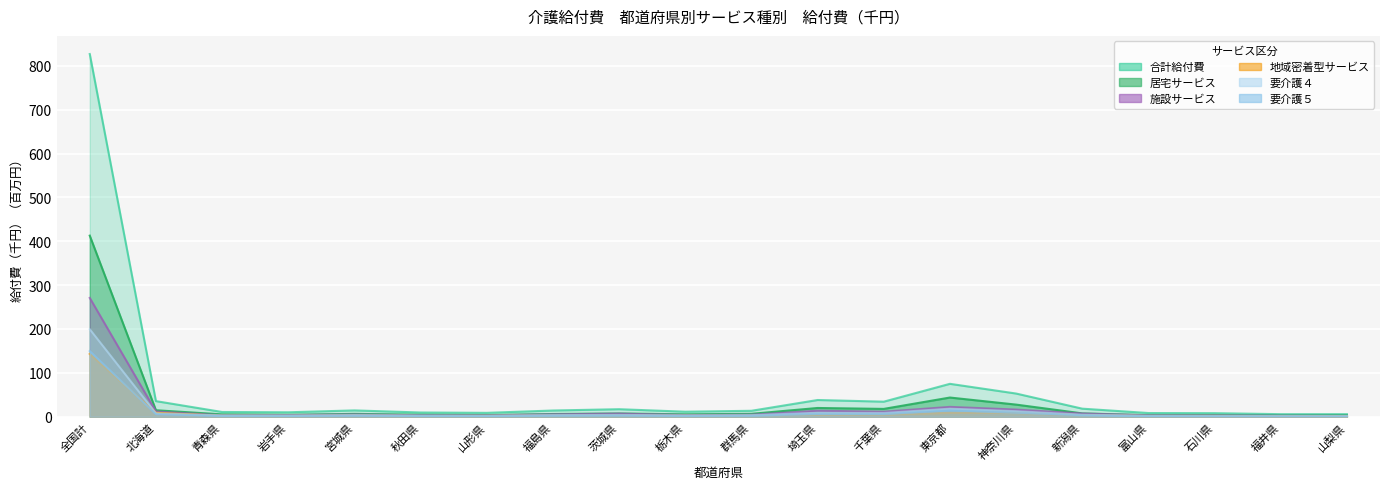

What is the sum of the 要介護４ values at 全国計 and 山形県?

201.6